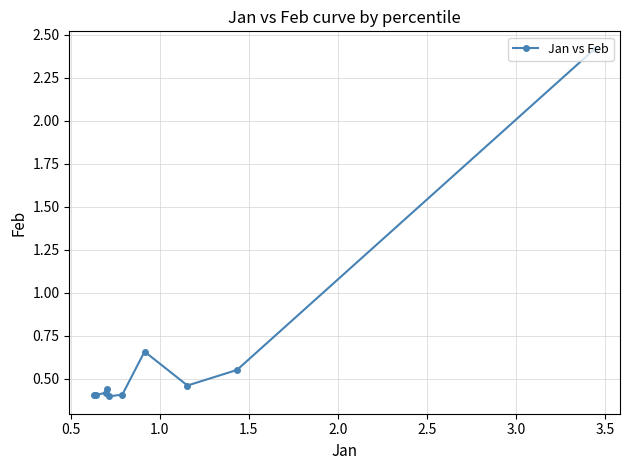

True or false: there are more than 0 points higher than both neighbors.

True